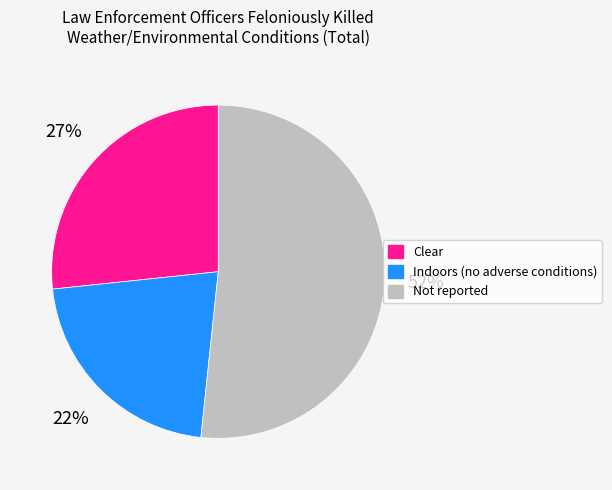

Rank the categories by value from highest to lowest.

Not reported, Clear, Indoors (no adverse conditions)